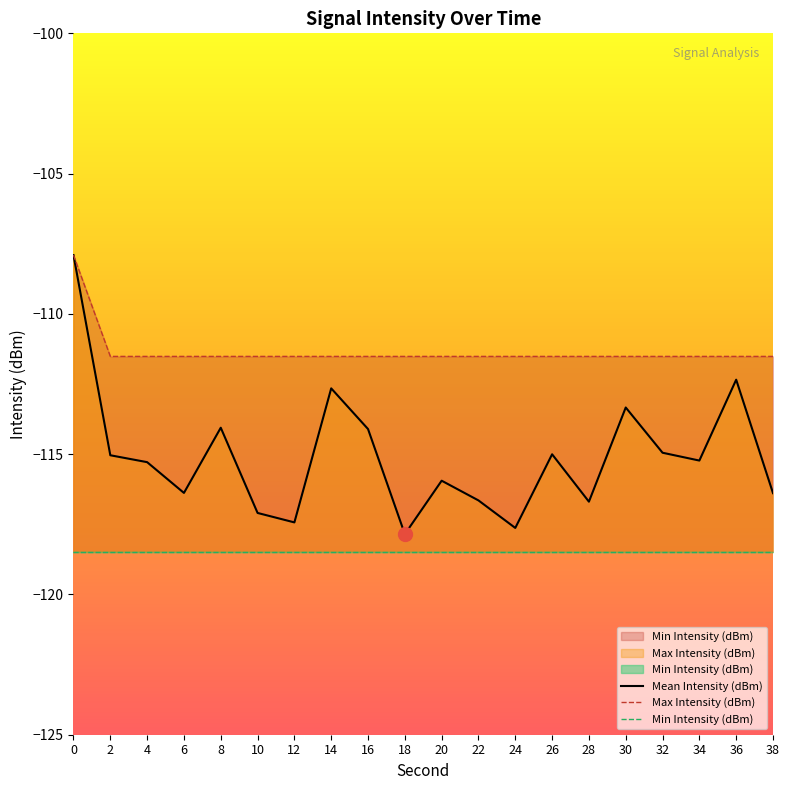

True or false: Mean Intensity (dBm) and Min Intensity (dBm) intersect in this chart.

False